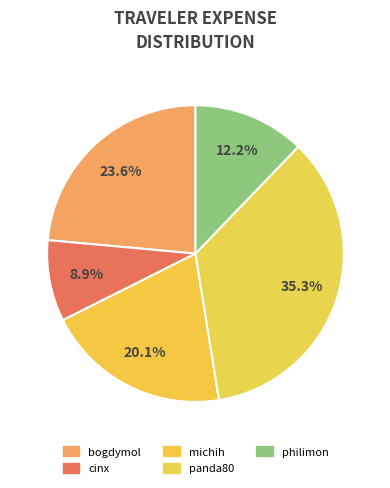

Count the number of slices in the pie.

5